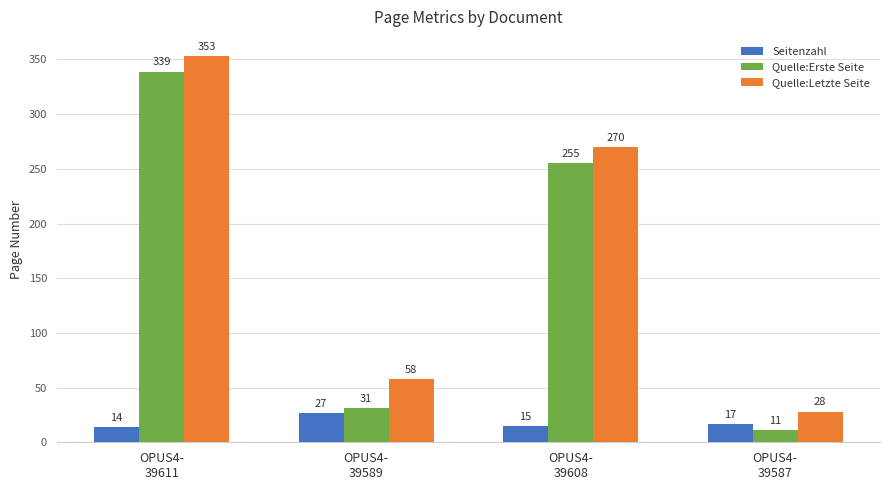

Reading right to left, extract all data points from this chart.

Seitenzahl: 17	15	27	14
Quelle:Erste Seite: 11	255	31	339
Quelle:Letzte Seite: 28	270	58	353